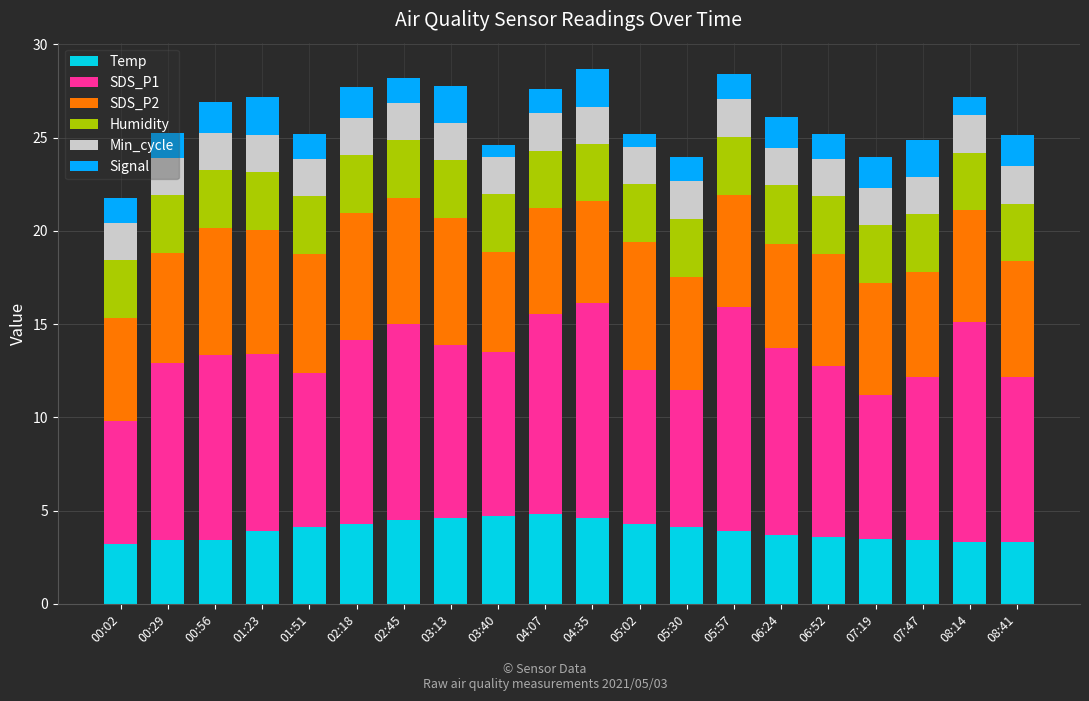

What is the total value across all series at 08:41?

25.1